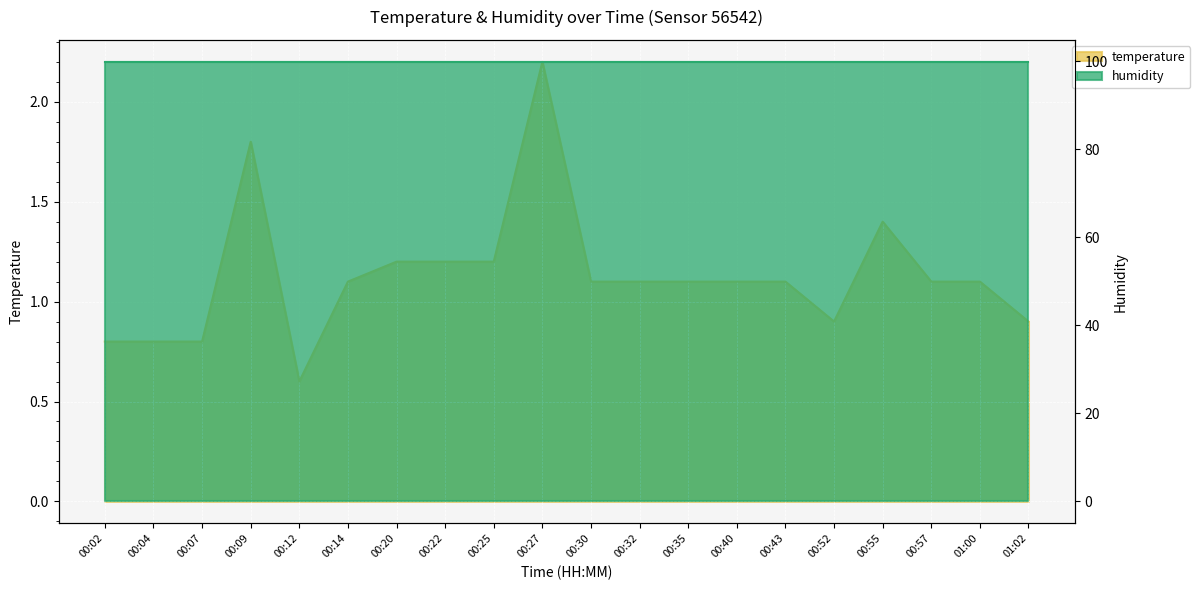

Does the chart display data point markers on the line(s)?

No